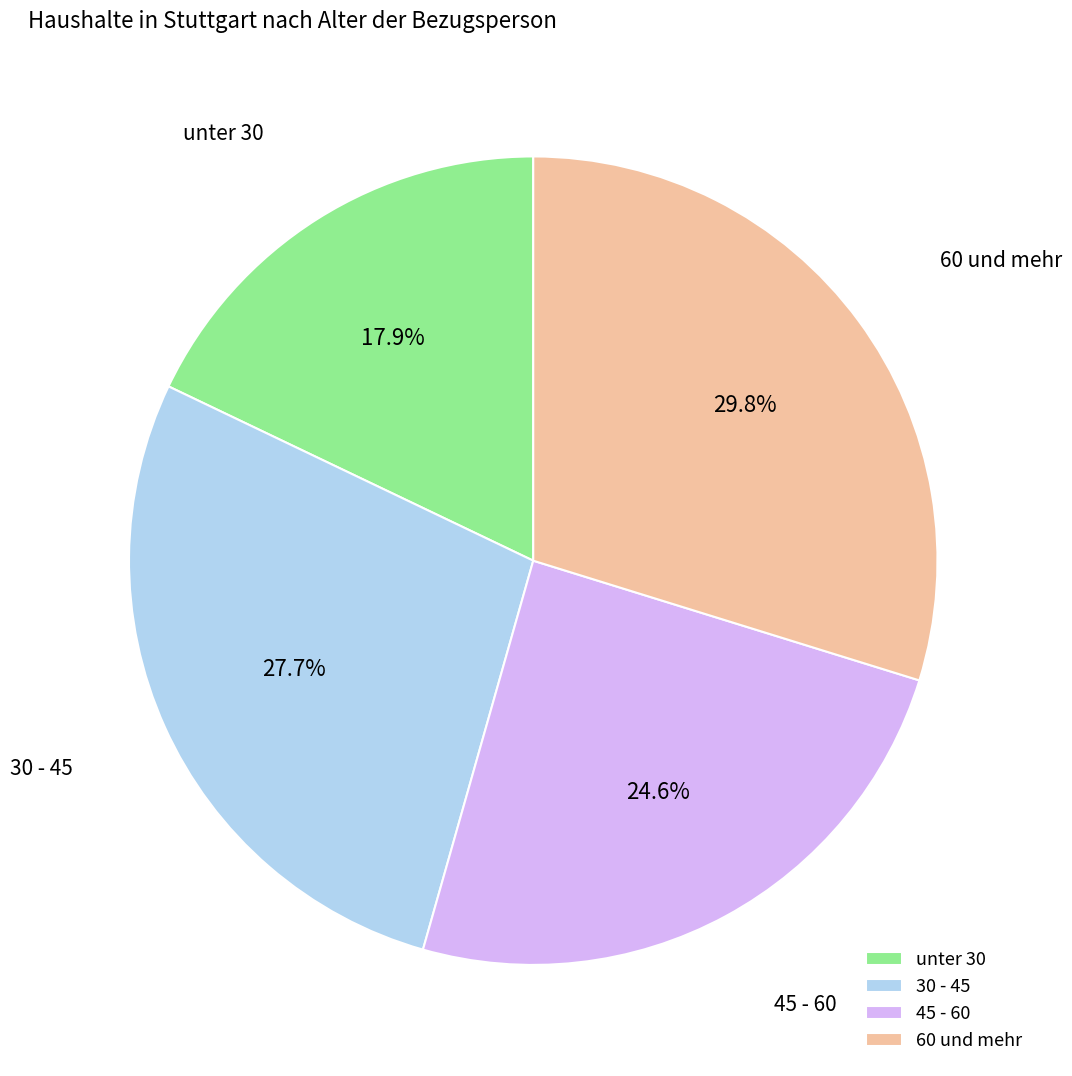

Does any single category account for the majority?

No